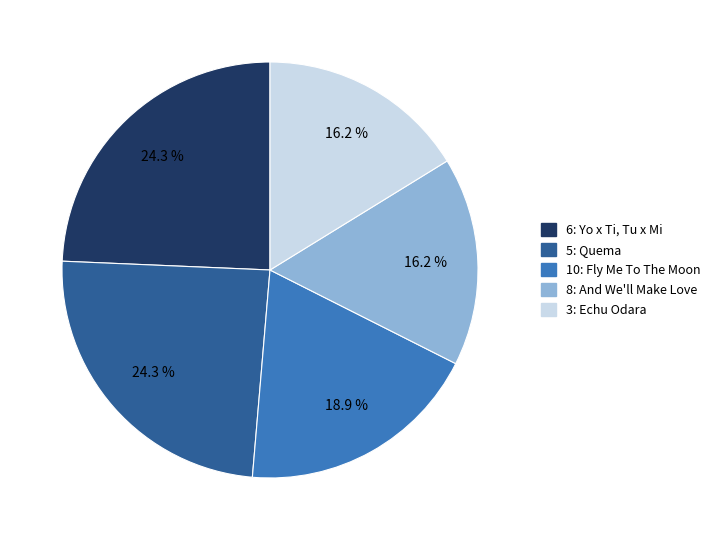

Is there any slice that represents more than half of the pie?

No